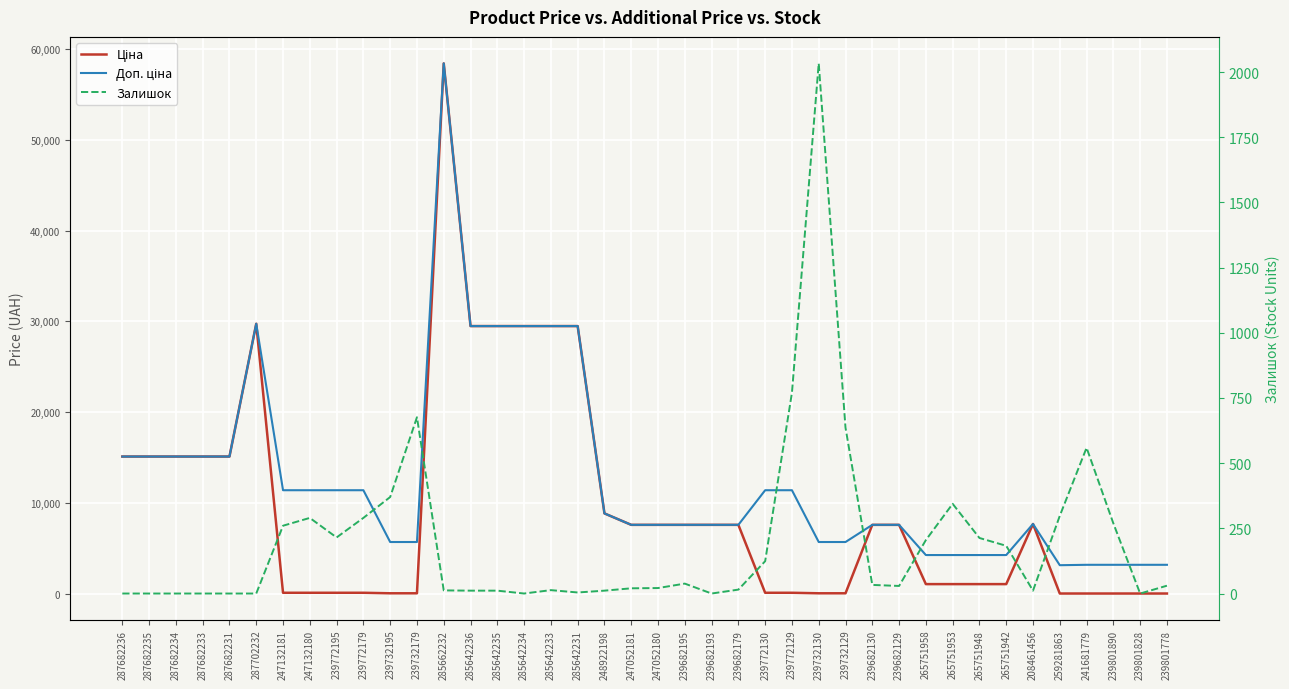

Which has a higher value, 239682179 or 241681779?

239682179